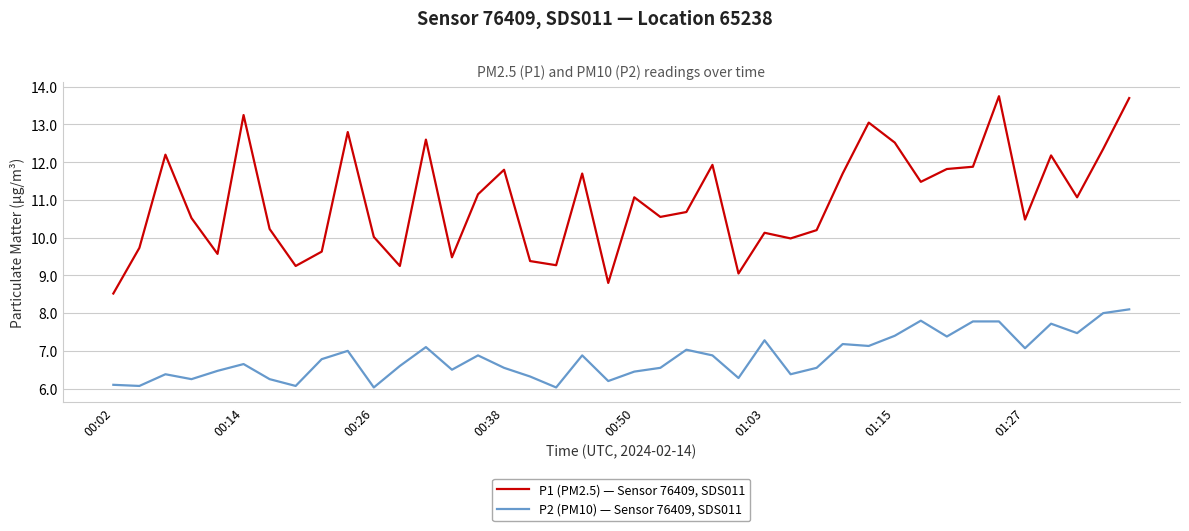

Rank the series by their maximum value, from highest to lowest.

P1 (PM2.5) — Sensor 76409, SDS011, P2 (PM10) — Sensor 76409, SDS011